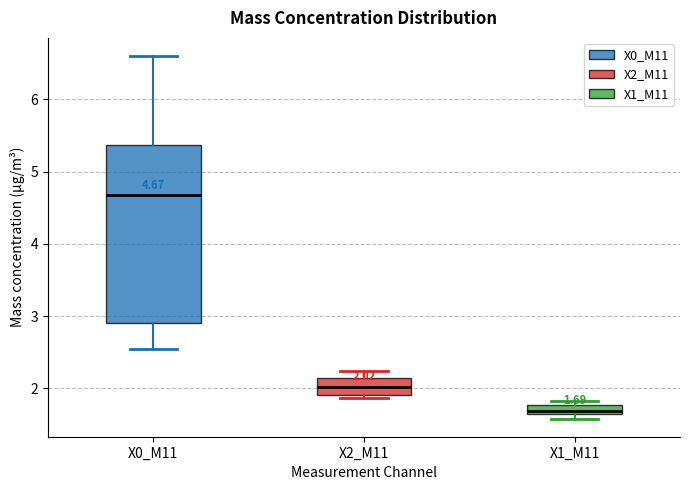

Comparing the boxes themselves (not the whiskers), which one is the tallest?

X0_M11